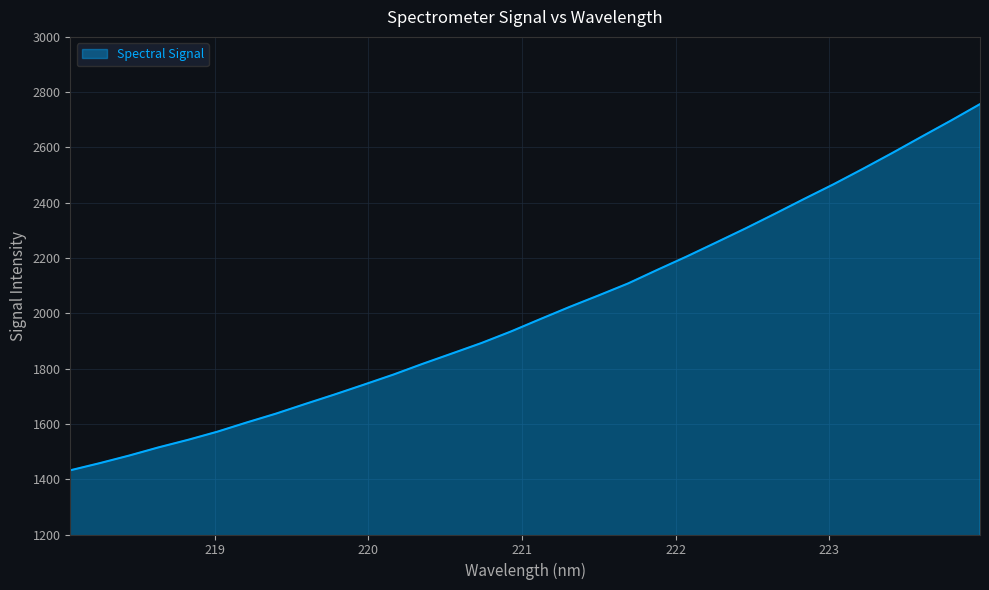

What is the difference between the maximum and second lowest values?

1298.8